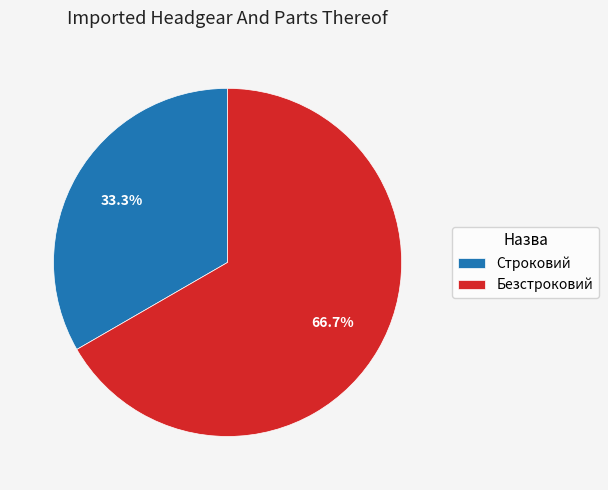

How much of the chart is everything except Строковий?

66.7%